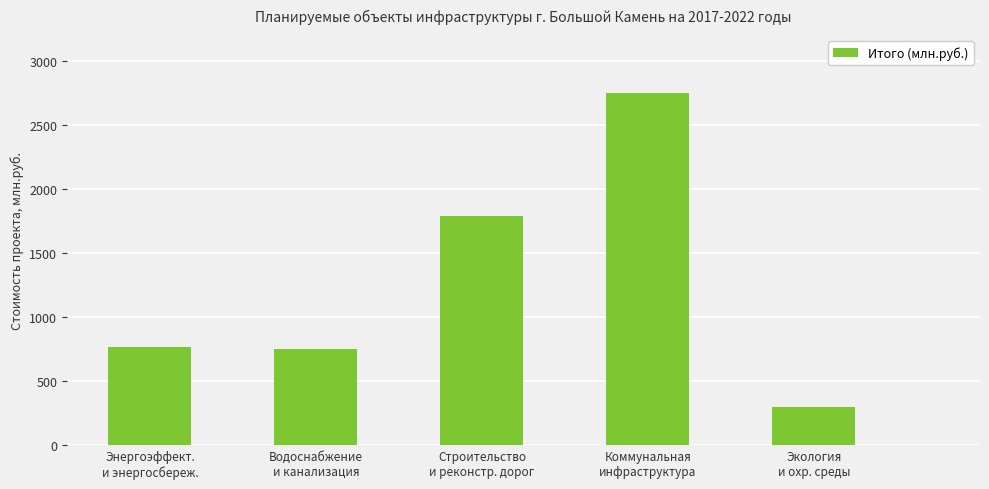

Is it true that the value at Экология
и охр. среды is 134.7?

False